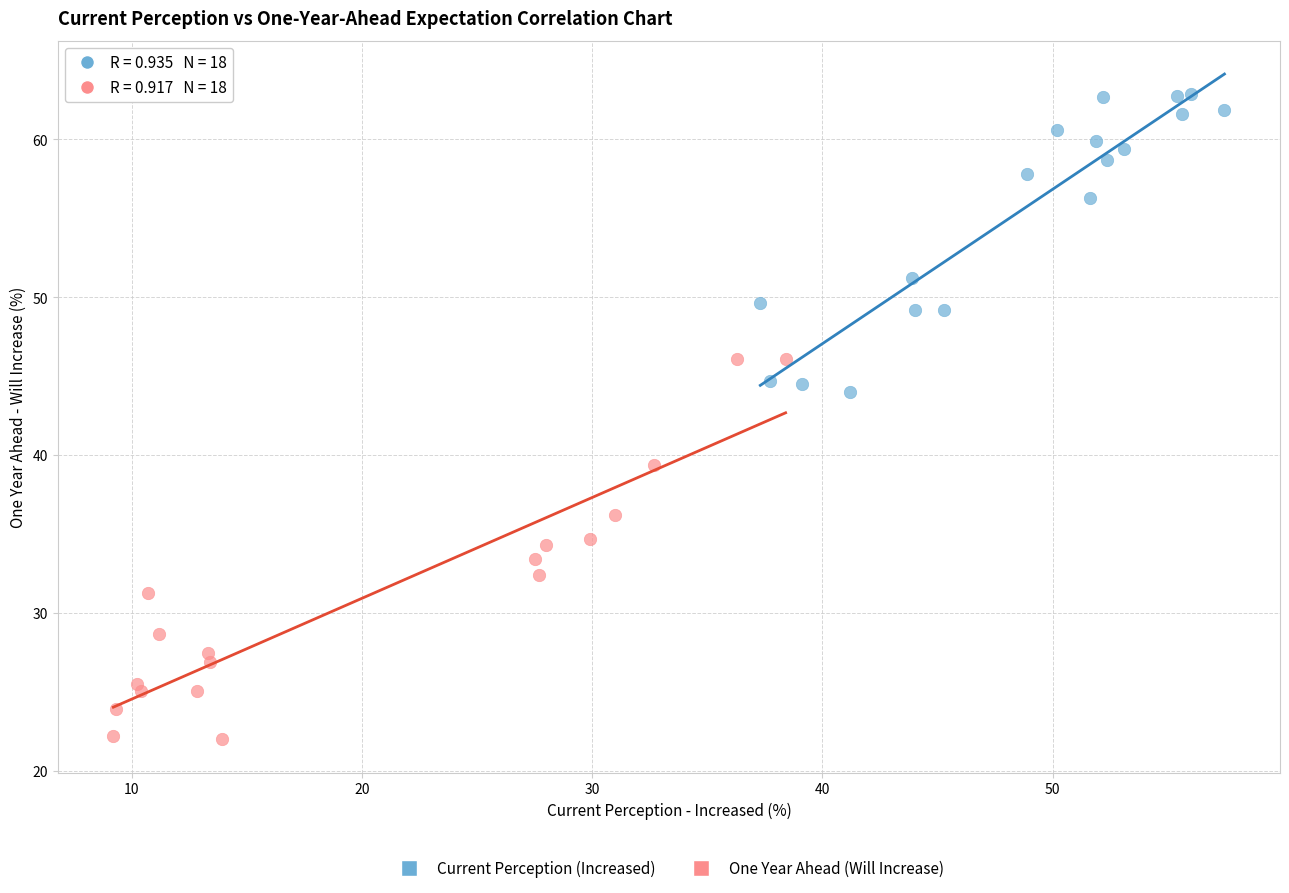

Which series contains the lowest Y value?

One Year Ahead (Will Increase)